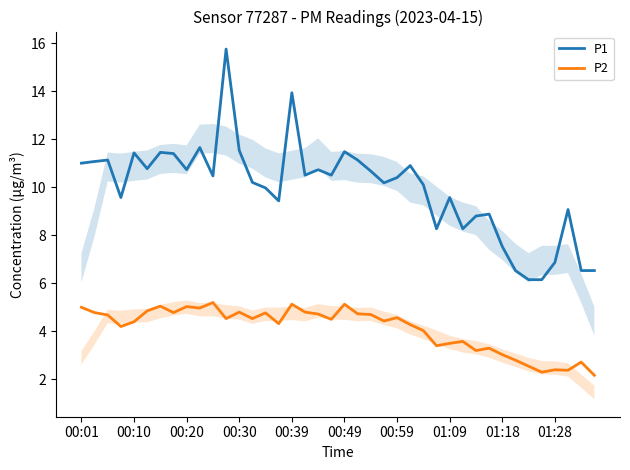

What is the difference between the highest and lowest values at 23?

5.8